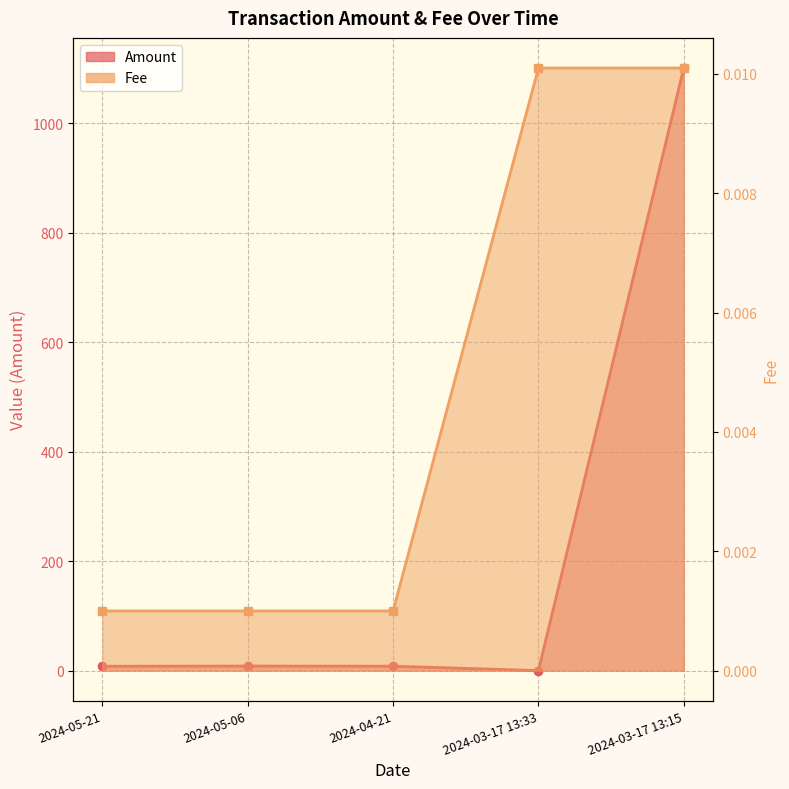

In Amount, how many points are higher than both neighbors (excluding endpoints)?

1